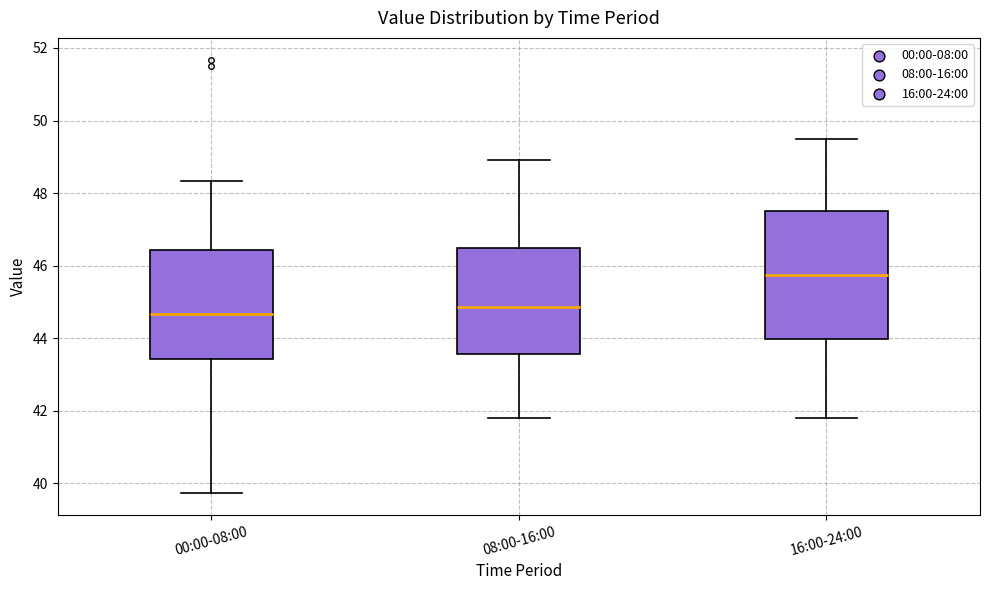

Where is the lower edge of the box for 00:00-08:00 on the y-axis? The values are not printed on the chart, so give them approximately, as read against the axis.

43.4